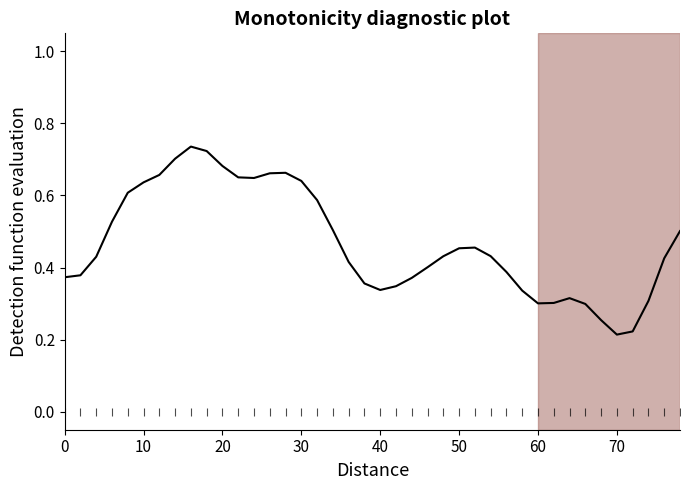

Is this an area chart (filled region under the line)?

No